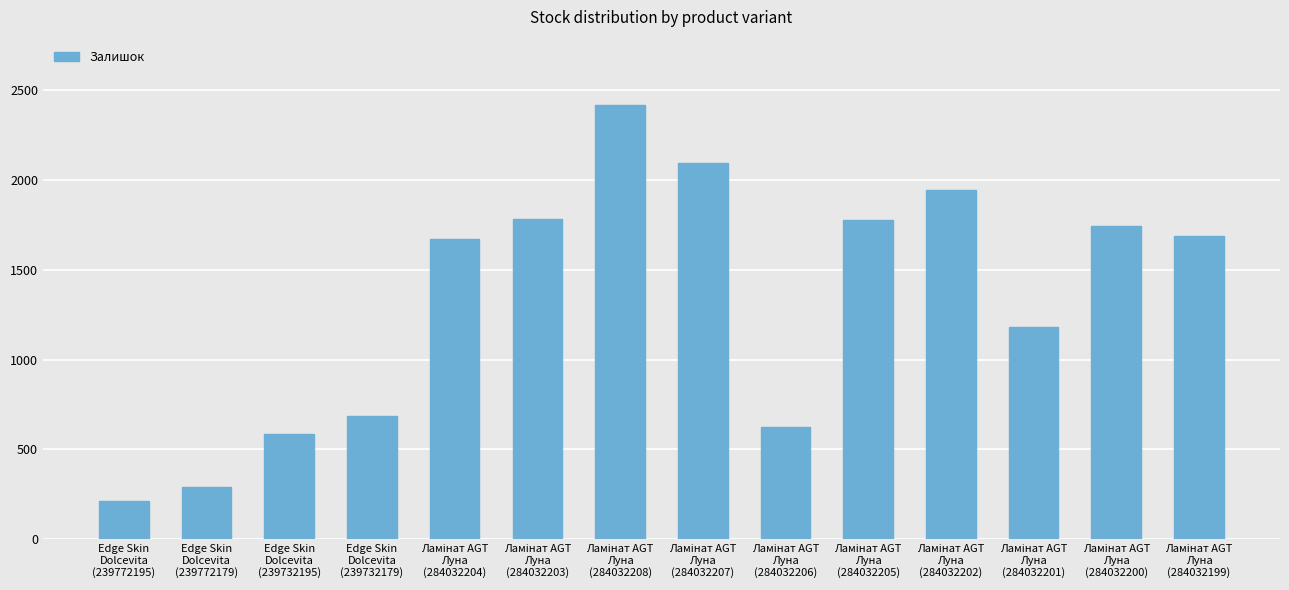

What is the average value?

1337